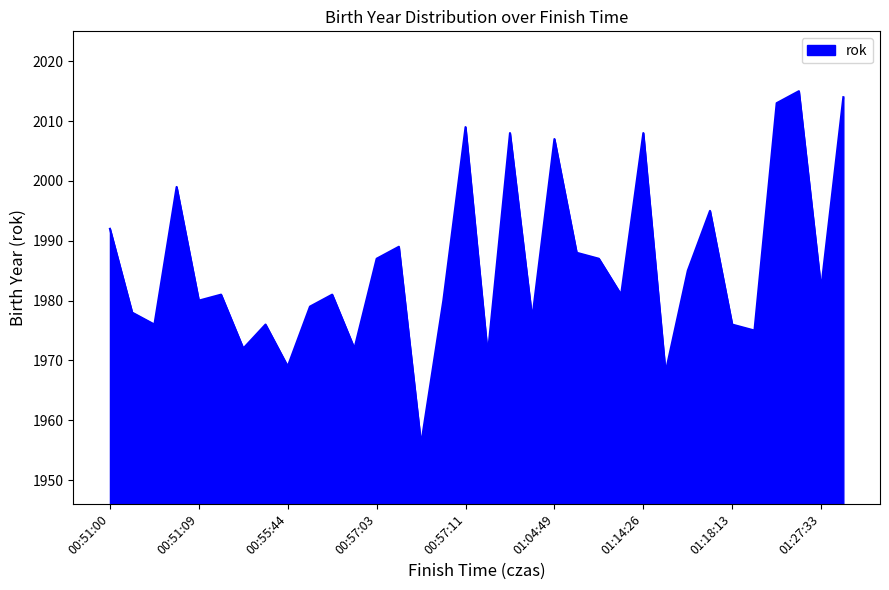

What is the minimum value shown in the chart?

1956